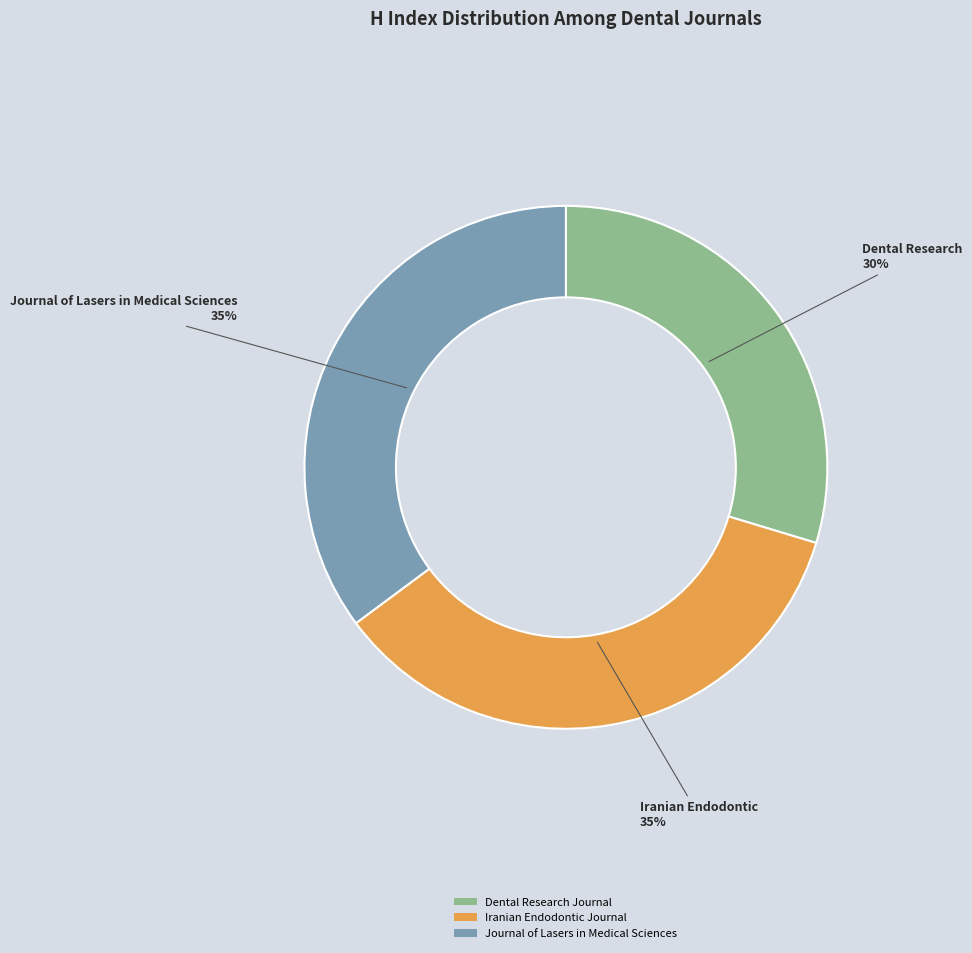

To the nearest percent, what portion does Iranian Endodontic Journal represent?

35%